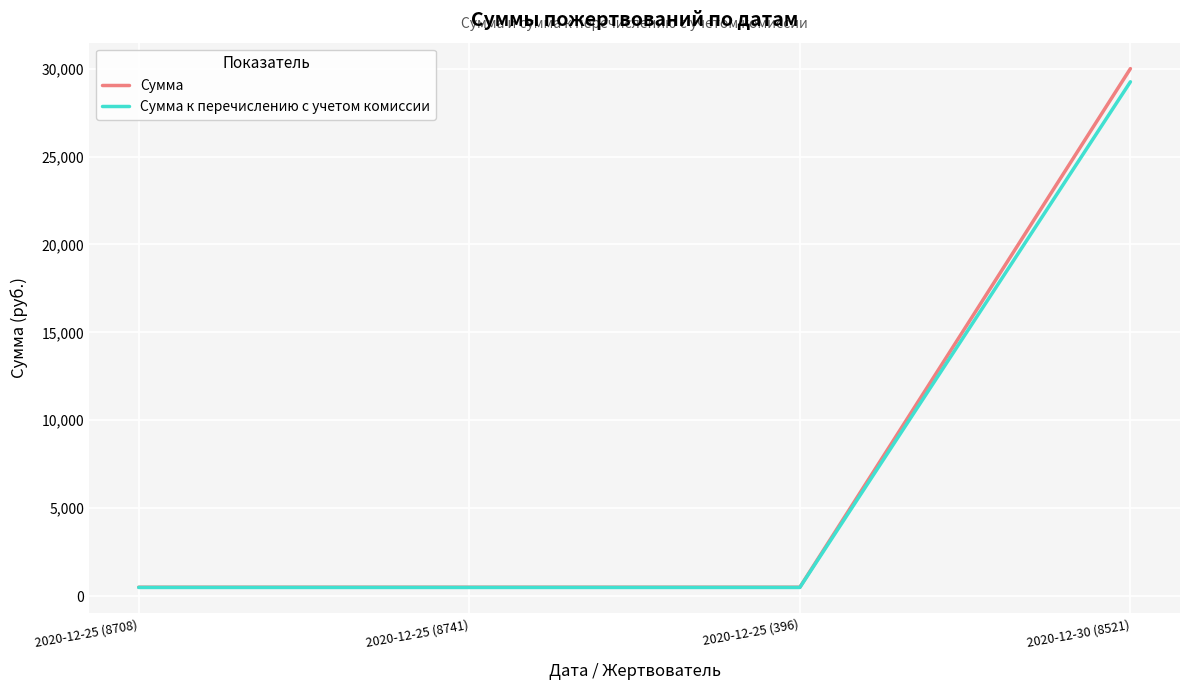

What is the spread (max minus min) of values at 2020-12-25 (8708)?

12.5